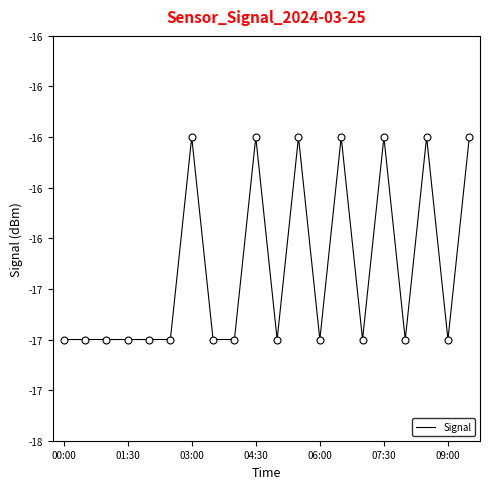

Is this an area chart (filled region under the line)?

No